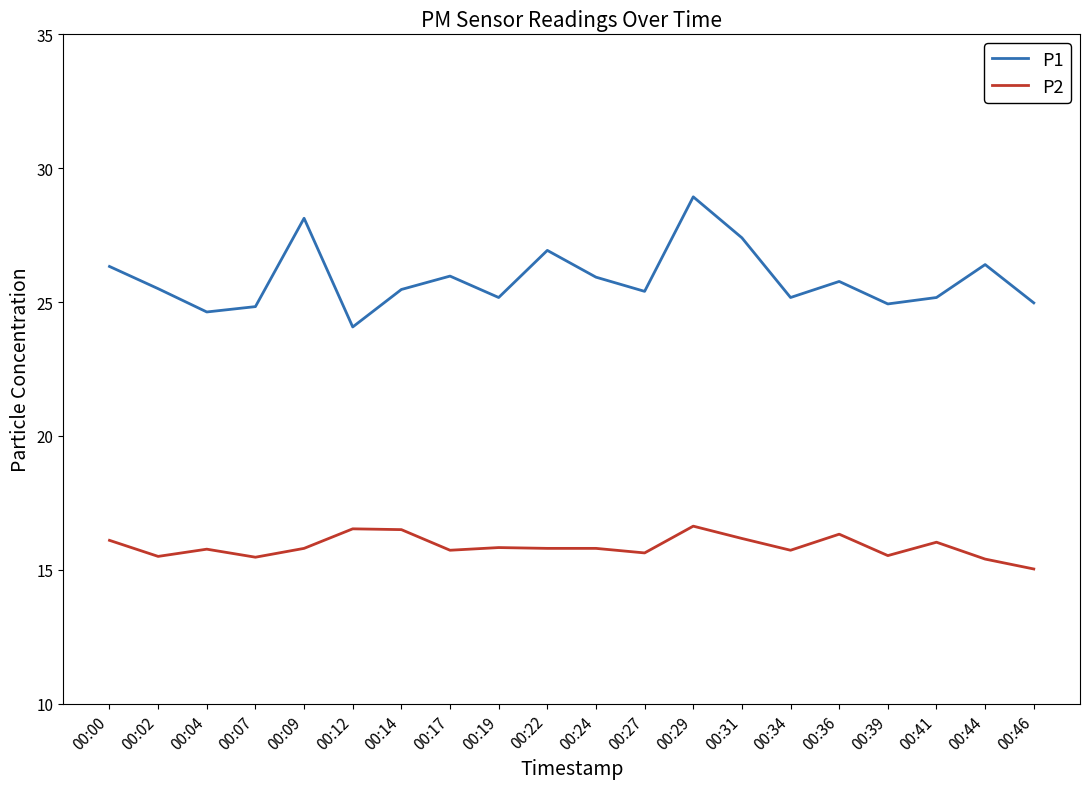

True or false: P2 has a value of 15.8 at 00:04.

True